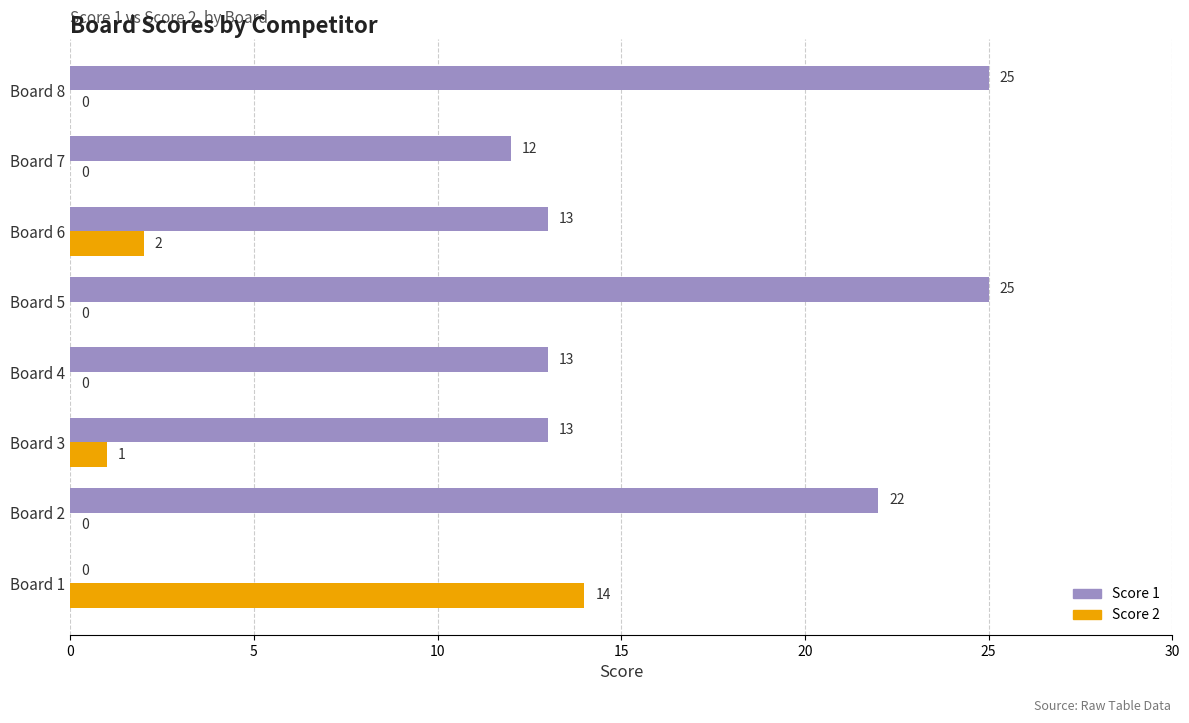

How many categories are shown in the chart?

8